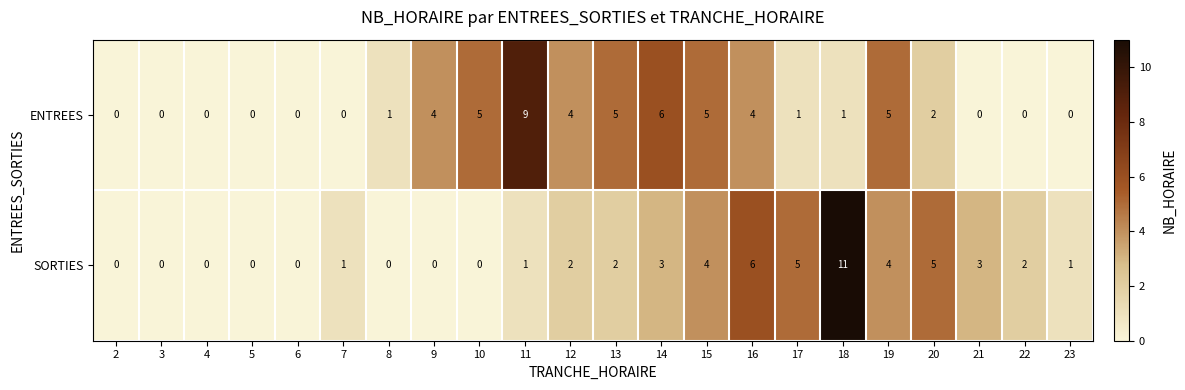

Rank the series by their maximum value, from lowest to highest.

ENTREES, SORTIES